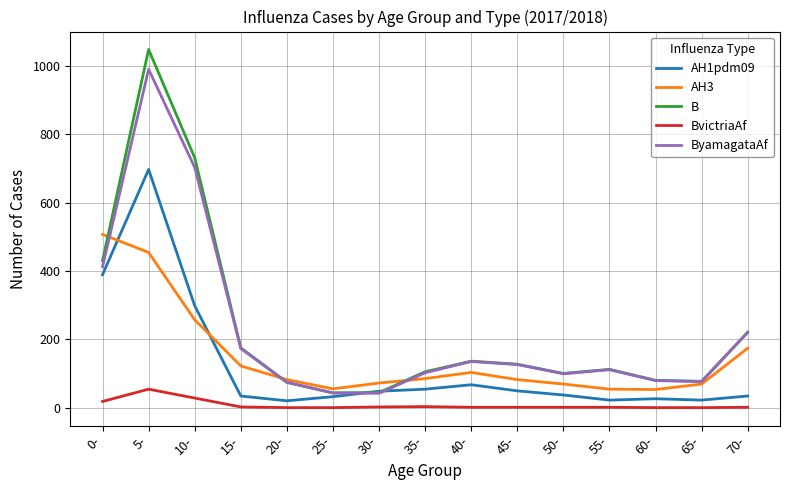

At which category does the chart reach its peak across all series?

5-